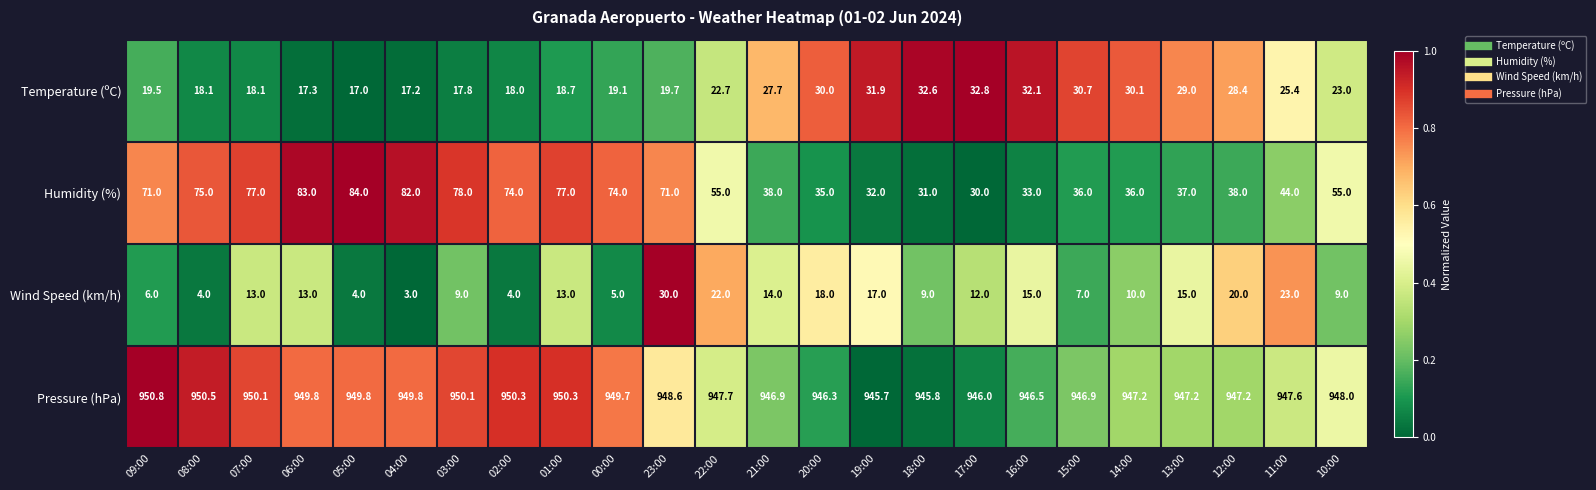

True or false: Wind Speed (km/h) has a value of 18.0 at 20:00.

True